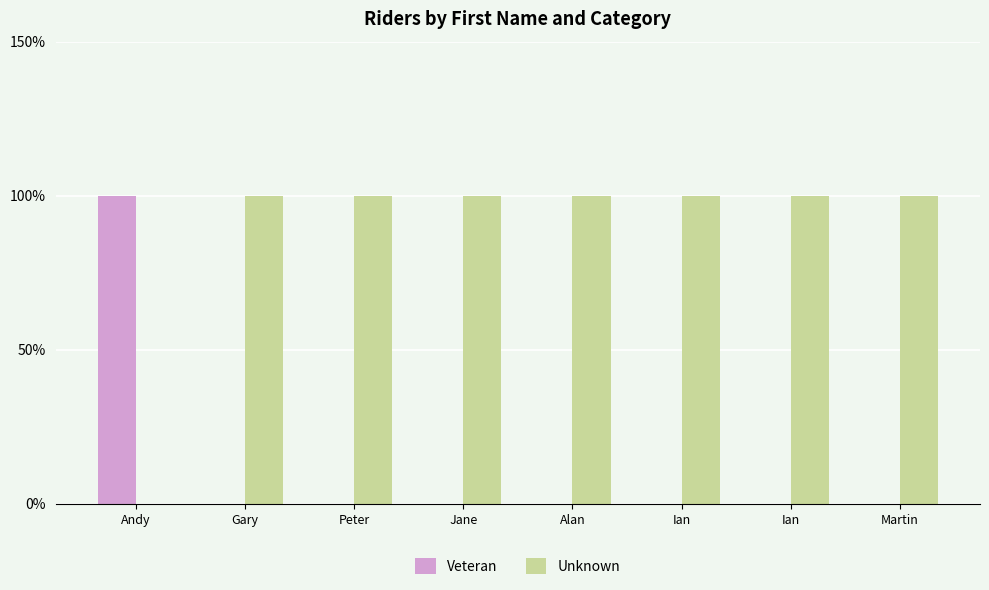

Does the chart contain stacked bars?

No